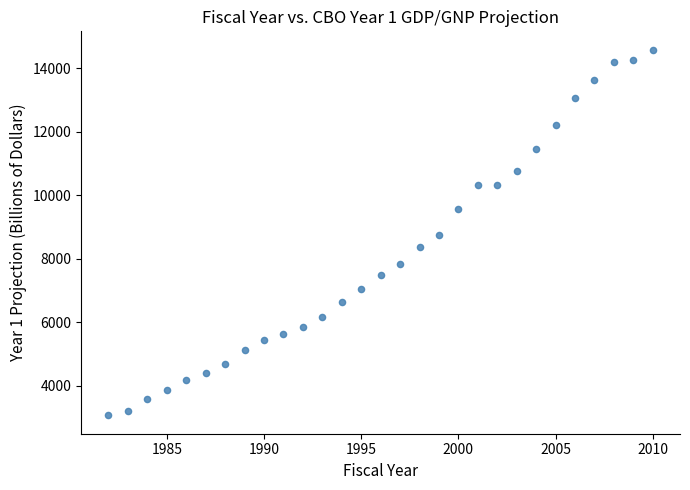

What is the range of Y values (max minus min)?

11534.5